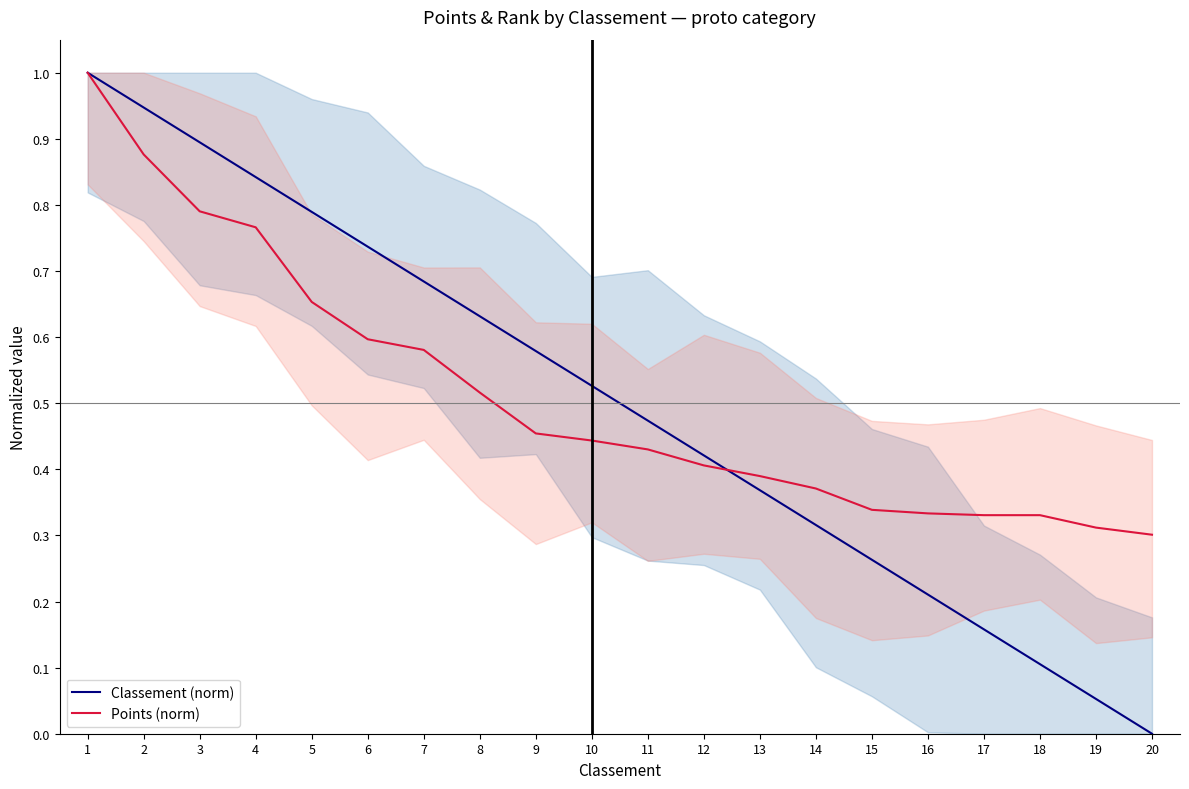

What is the difference between the maximum and minimum values in the Classement (norm) series?

1.0